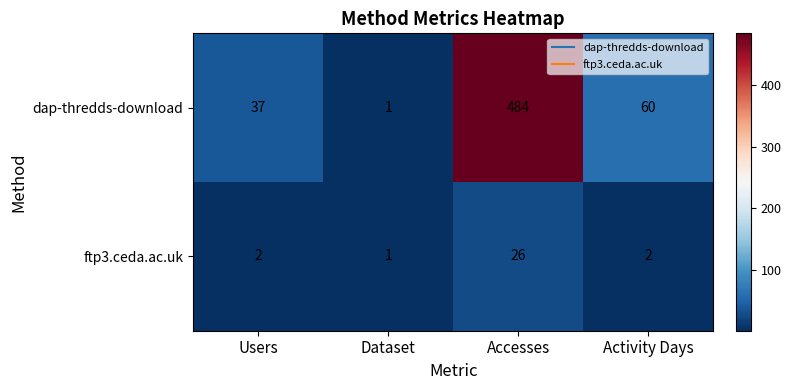

What is the difference between the maximum and minimum values in the dap-thredds-download series?

483